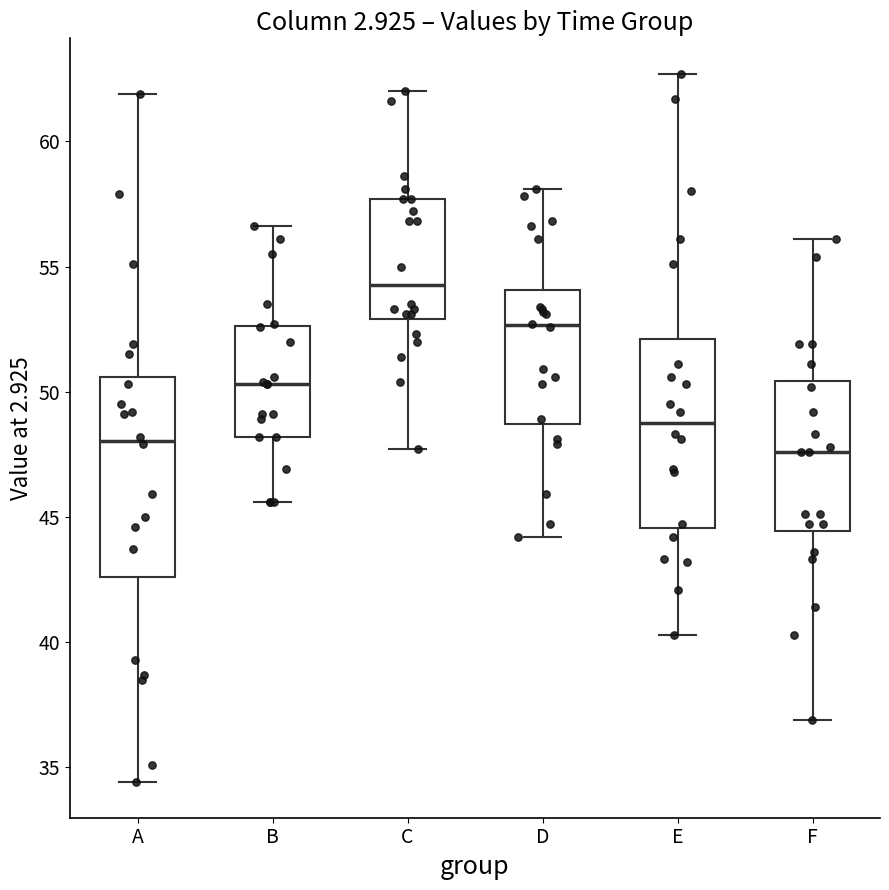

Where does the lower whisker of the box for F end on the y-axis? The values are not printed on the chart, so give them approximately, as read against the axis.

37.0